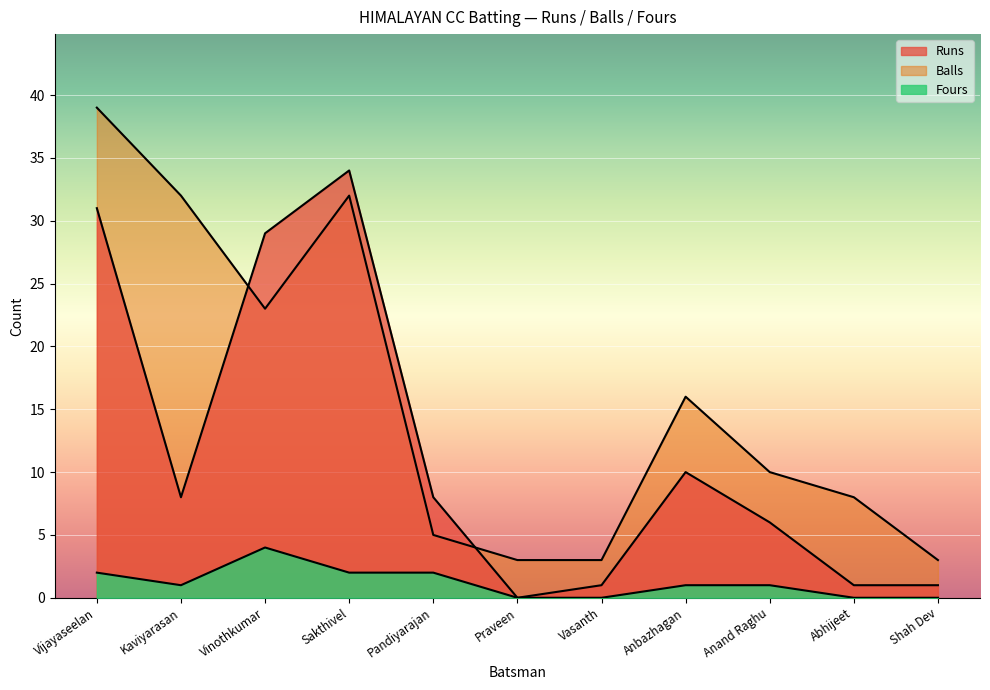

Rank the series by their maximum value, from lowest to highest.

Fours, Runs, Balls